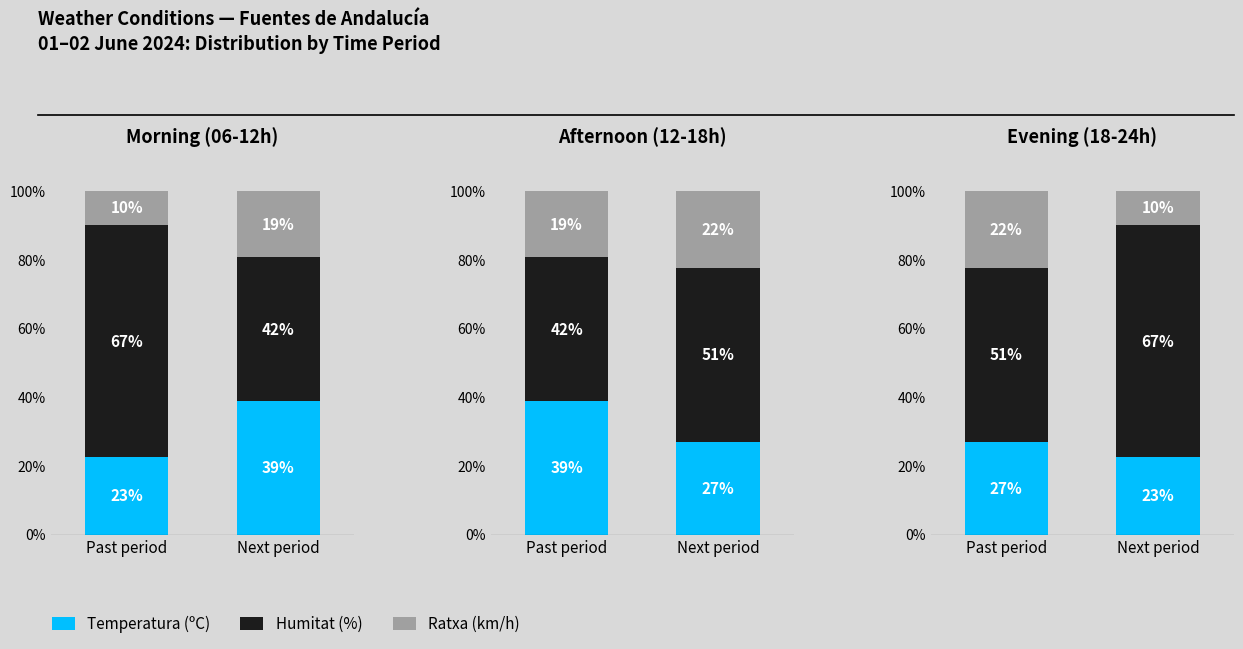

How many groups of bars are there?

2